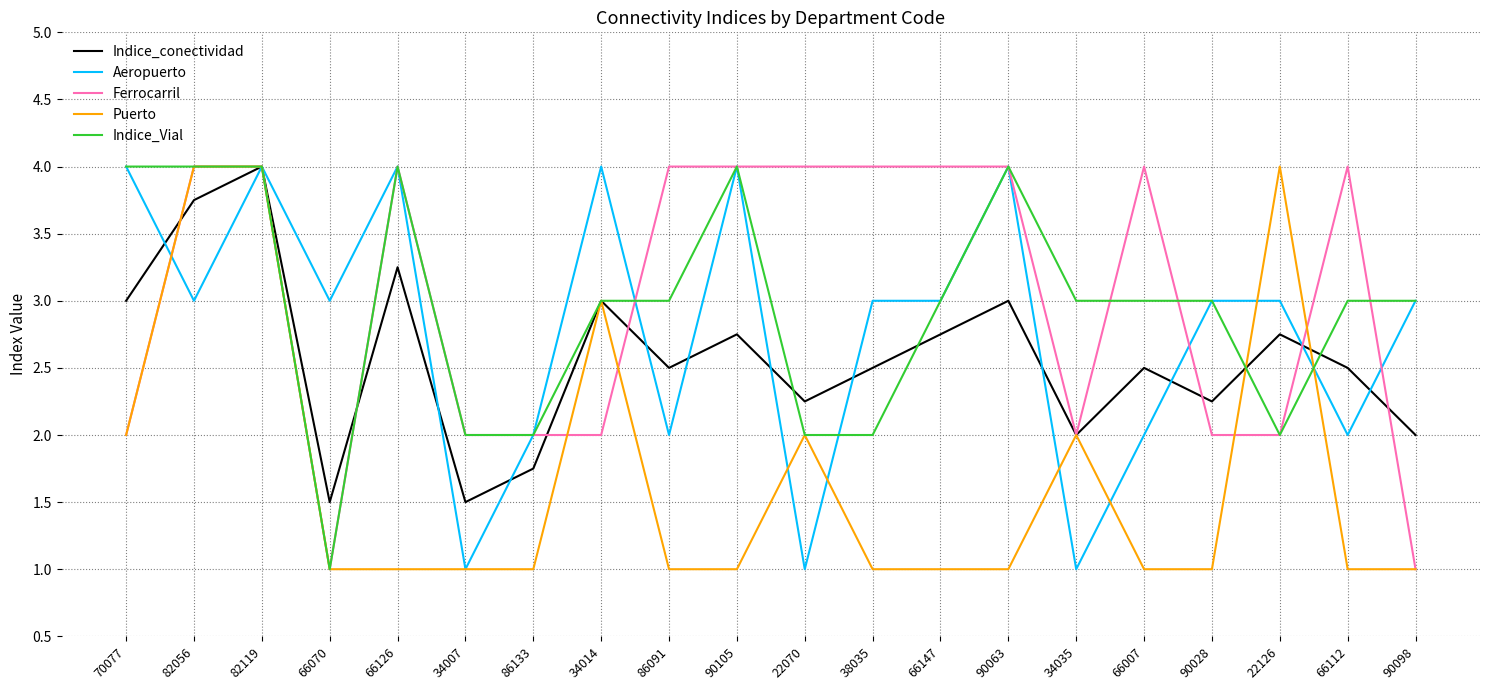

True or false: Aeropuerto has a value of 3.0 at 38035.

True